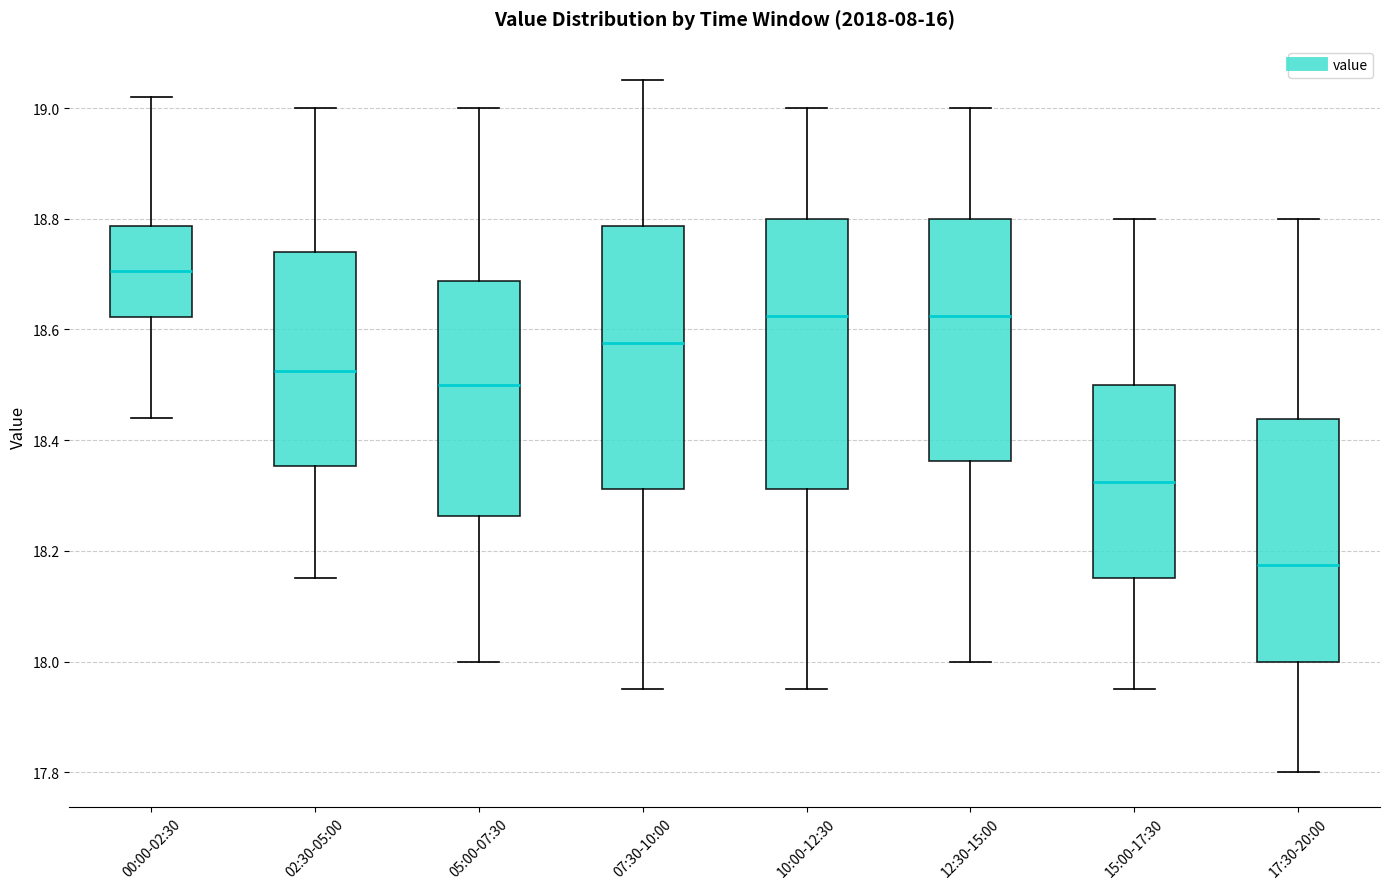

Which box has the highest median line?

00:00-02:30